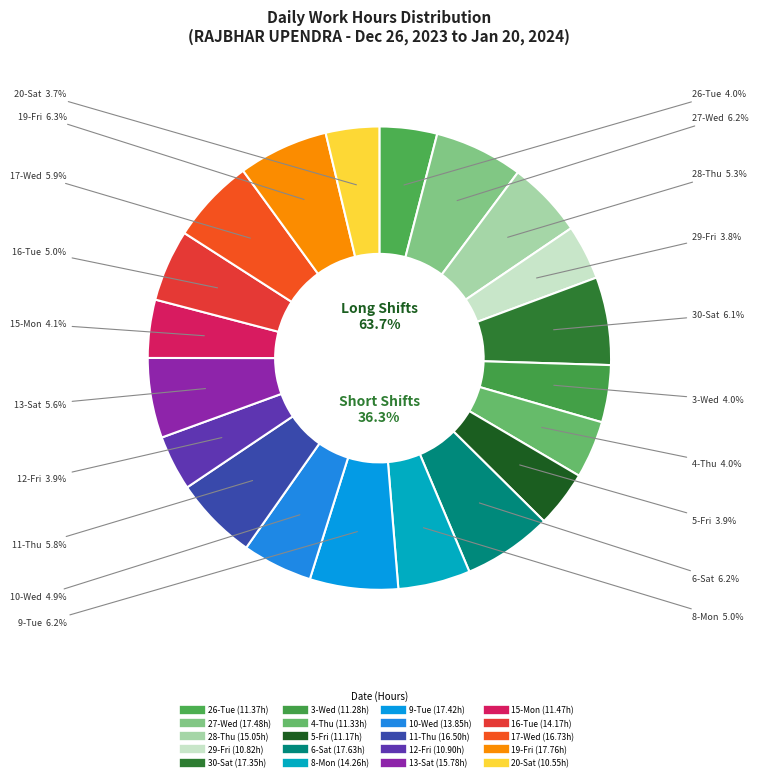

To the nearest percent, what is the difference between the 13-Sat and 26-Tue slice percentages?

2%